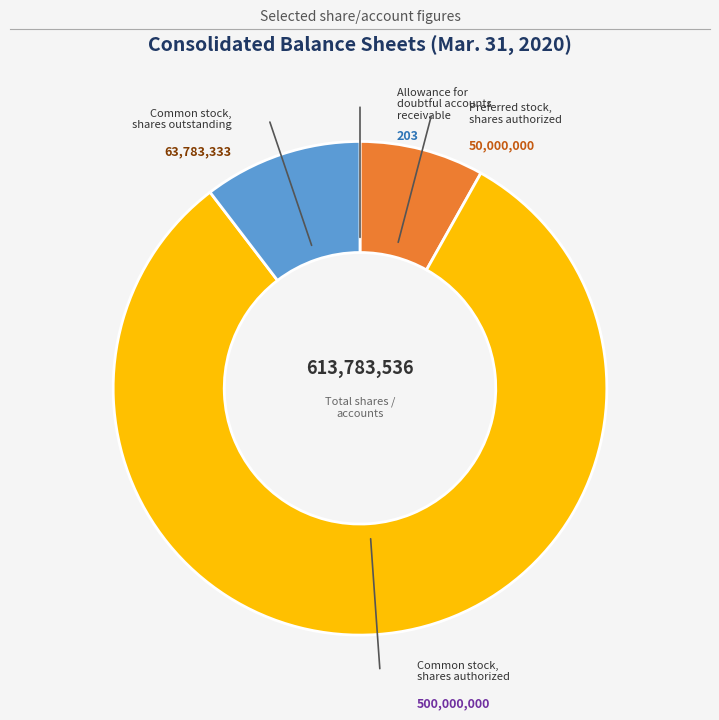

Approximately how many times larger is the value at Preferred stock, shares authorized compared to Common stock, shares outstanding?

0.8